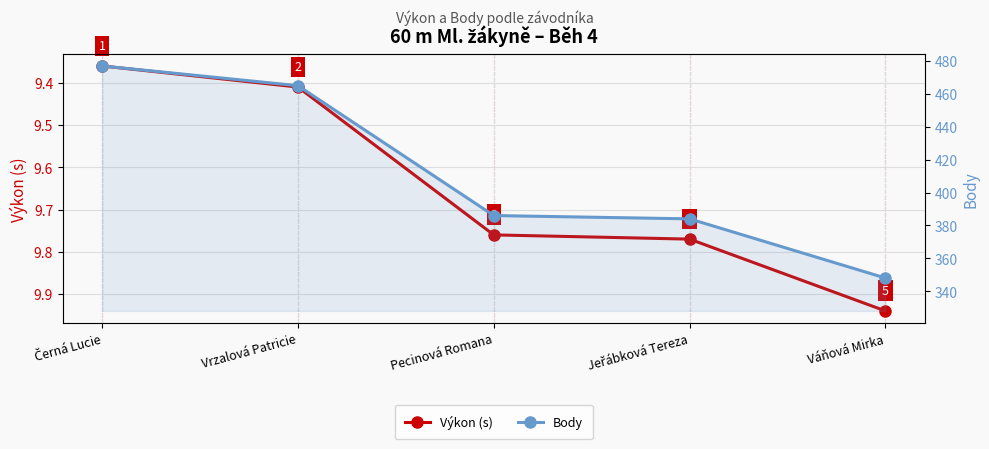

Rank the series by their average value, from highest to lowest.

Body, Výkon (s)